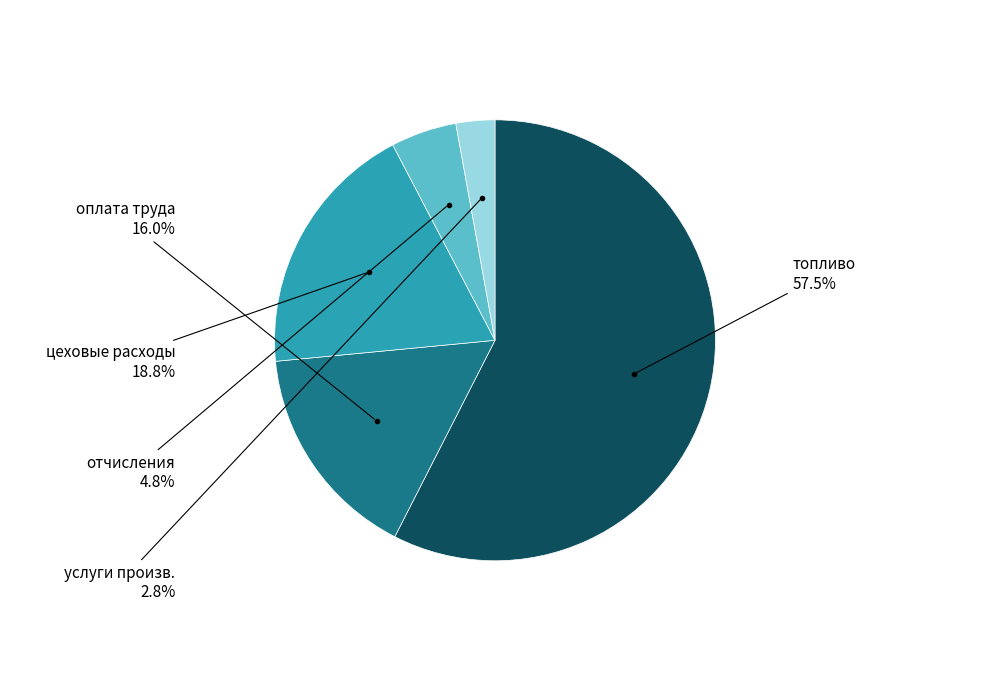

Is there a majority slice in this chart?

Yes